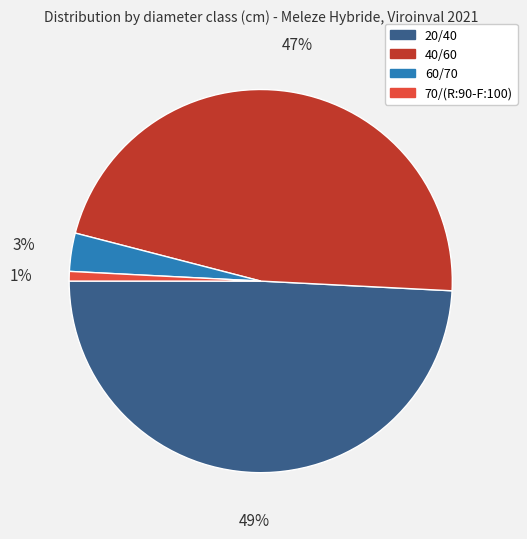

To the nearest percent, what portion does 20/40 represent?

49%